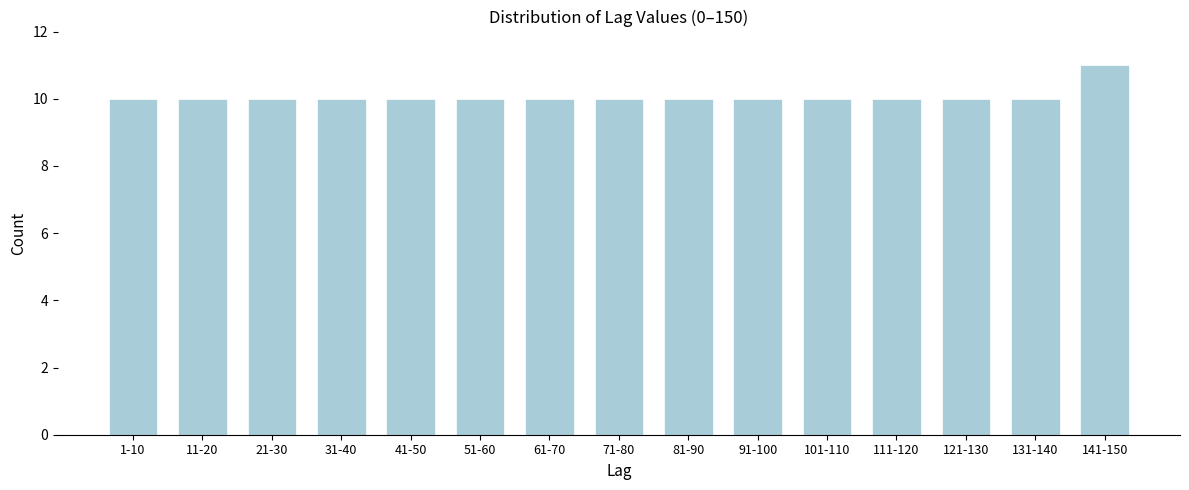

Reading left to right, transcribe all the data shown in this chart.

1-10=10	11-20=10	21-30=10	31-40=10	41-50=10	51-60=10	61-70=10	71-80=10	81-90=10	91-100=10	101-110=10	111-120=10	121-130=10	131-140=10	141-150=11